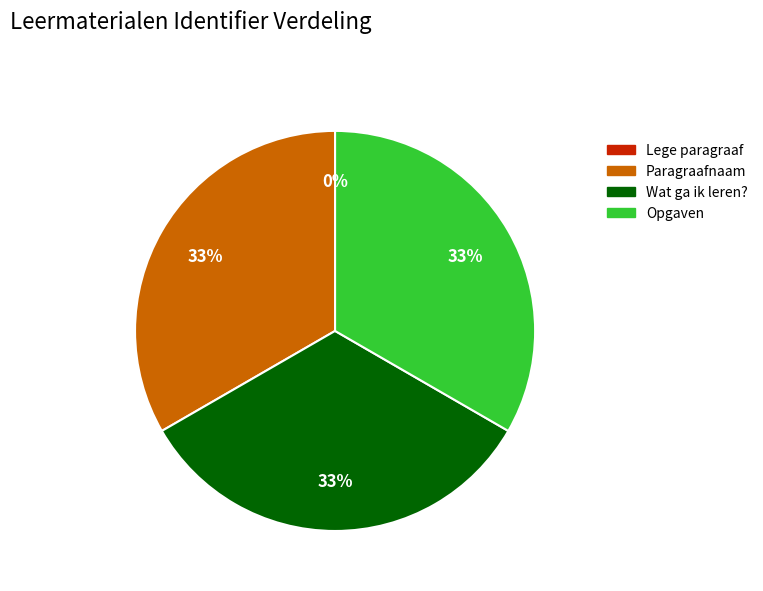

Is Wat ga ik leren? the majority of the pie?

No